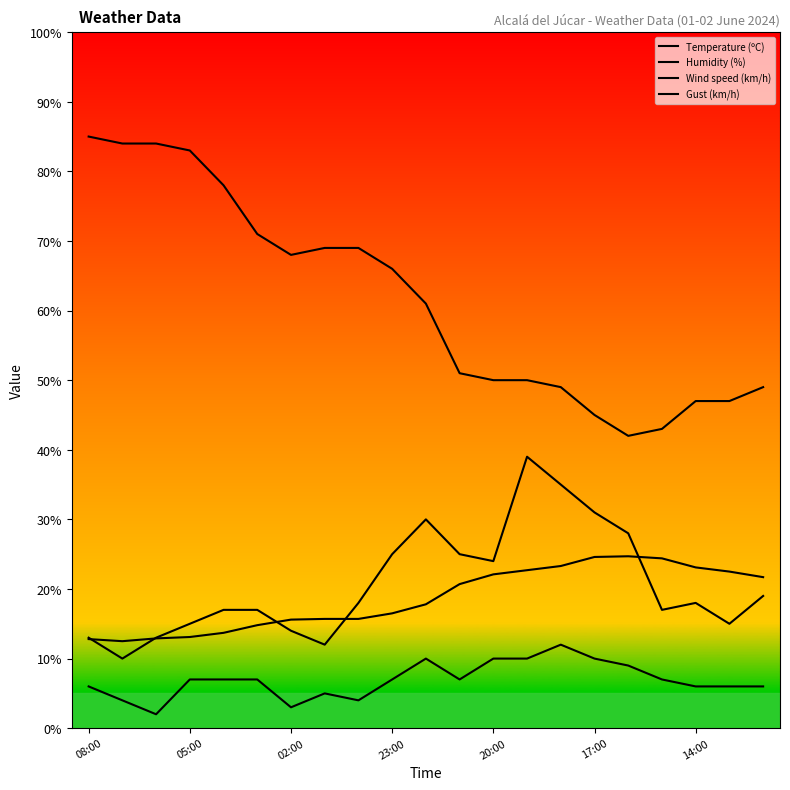

In Humidity (%), how many points are lower than both neighbors (excluding endpoints)?

2